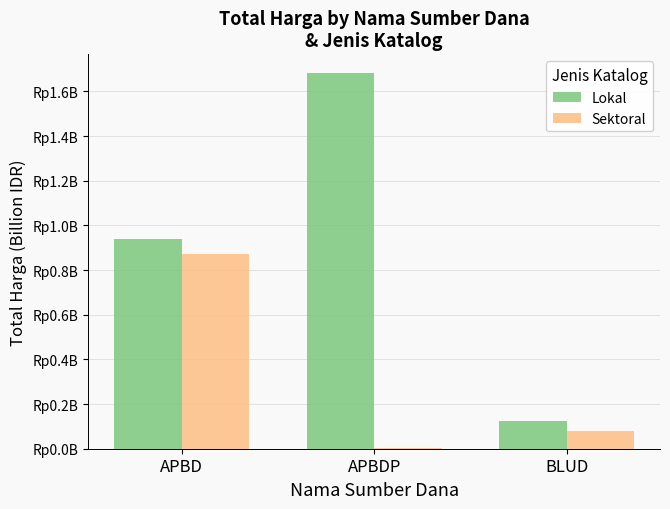

What are all the series names shown in the legend?

Lokal, Sektoral